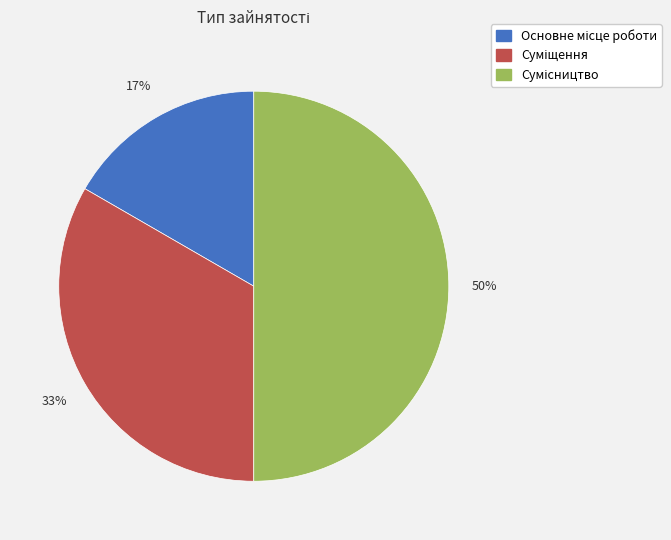

To the nearest percent, what is the difference between the largest and smallest slice percentages?

33%